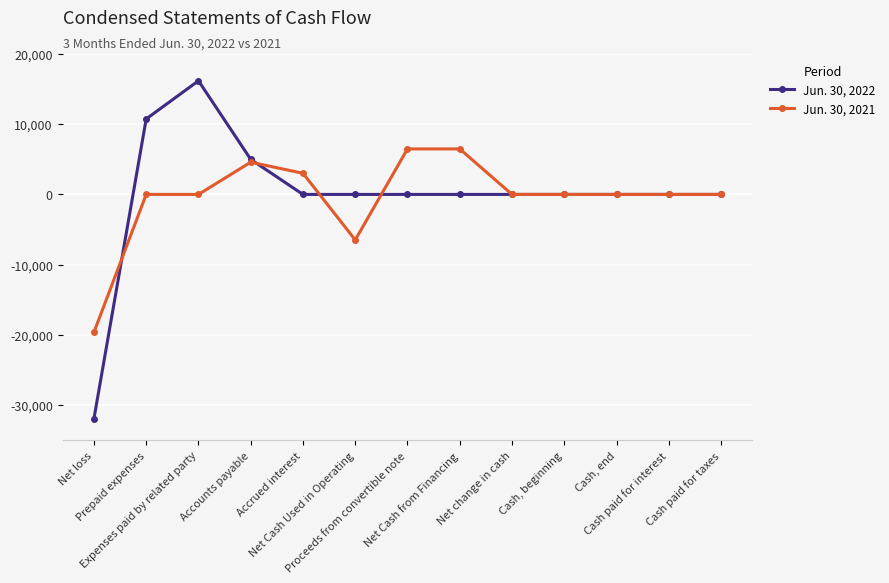

List the series in order of their peak value, highest first.

Jun. 30, 2022, Jun. 30, 2021